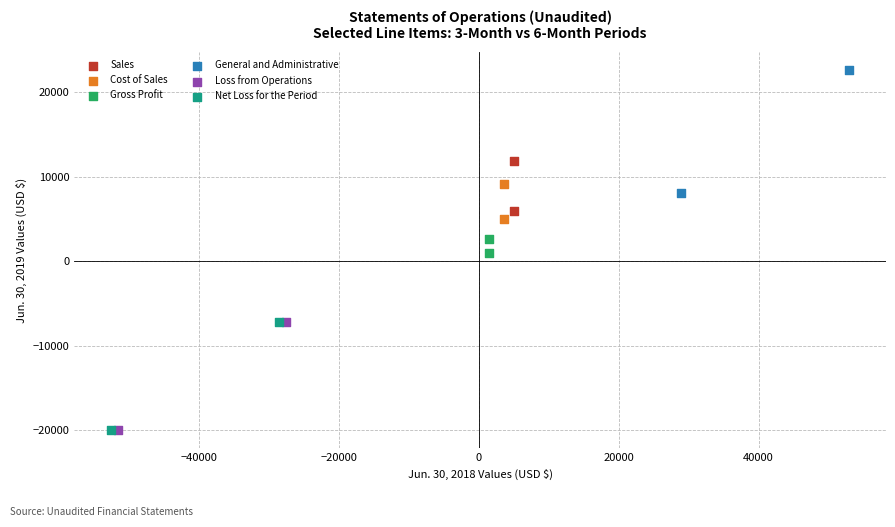

What are all the series names shown in the legend?

Sales, Cost of Sales, Gross Profit, General and Administrative, Loss from Operations, Net Loss for the Period